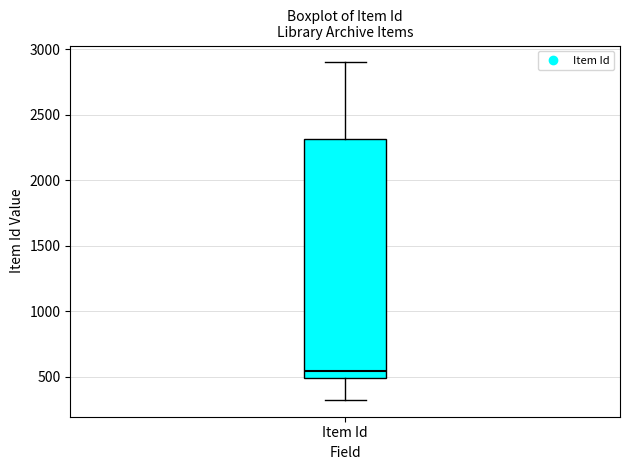

Transcribe this box plot: give where the median line is, the range the box spans, and where the two whiskers end, as read against the y-axis. The values are not printed on the chart, so give them approximately, as read against the axis.

median 550, box 500 to 2300, whiskers 300 to 2900